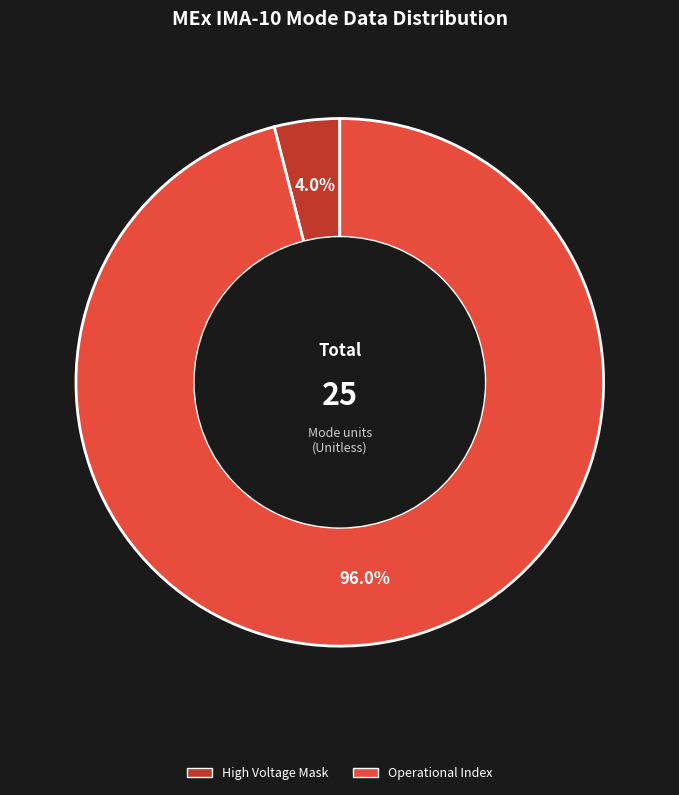

Is there a majority slice in this chart?

Yes